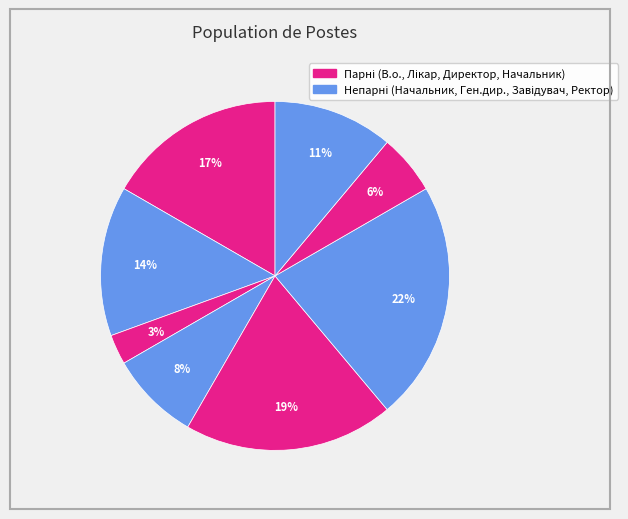

Rank the categories by value from highest to lowest.

Завідувач філією, Директор, В.о. директора, В.о. начальника, Ректор, Головний лікар, Начальник, Генеральний директор